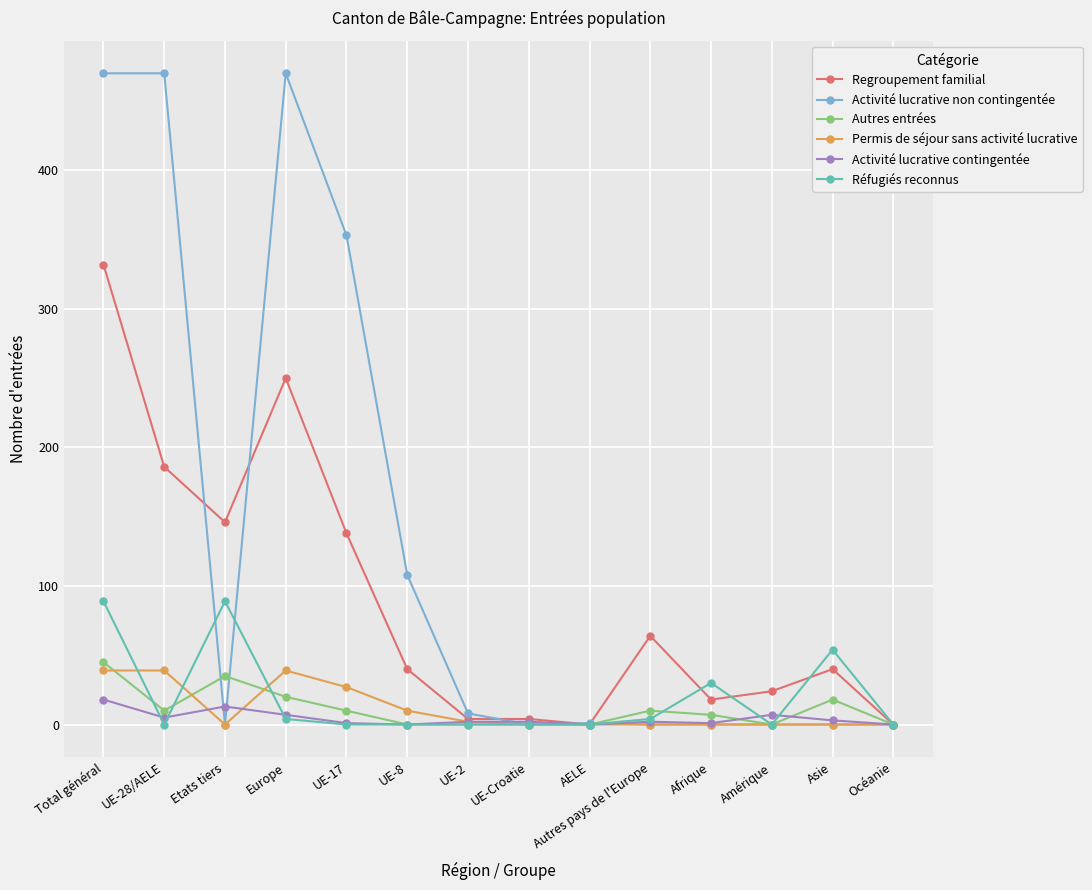

The Regroupement familial series shows 31 at Autres pays de l'Europe. True or false?

False